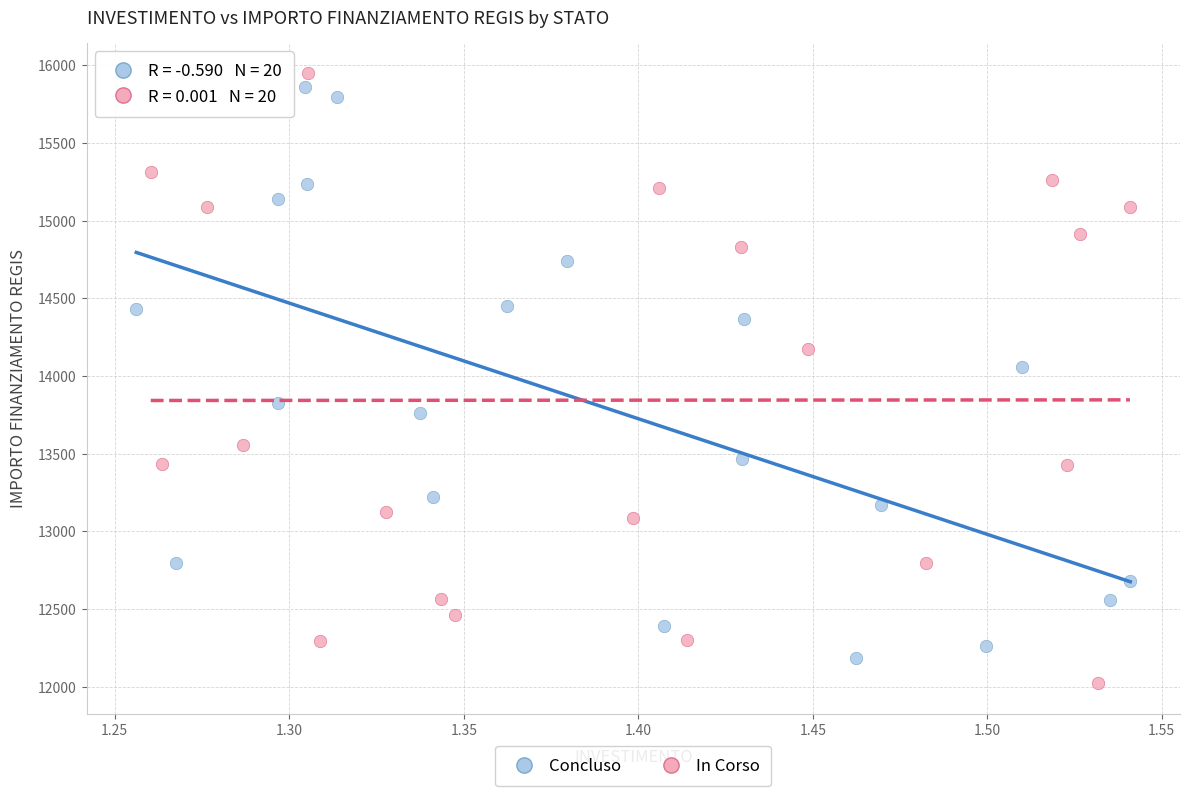

What are all the series names shown in the legend?

Concluso, In Corso